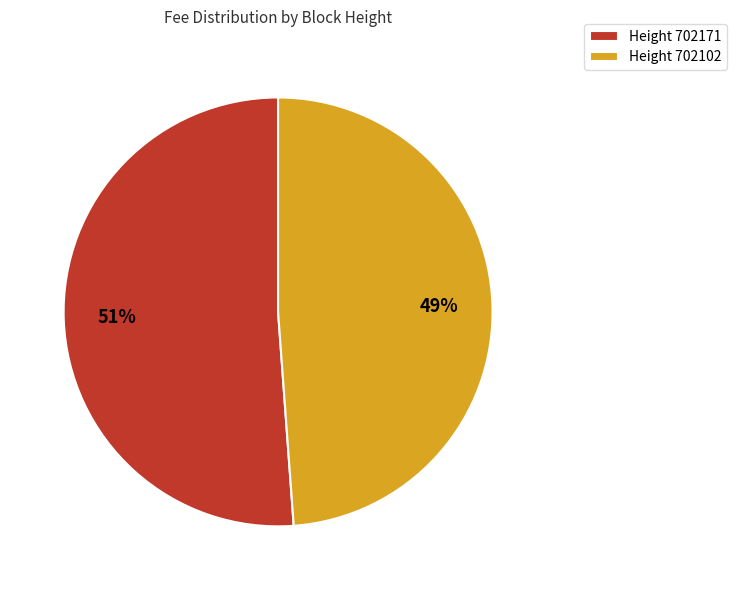

Is it true that Height 702102 is 37% of the pie?

False